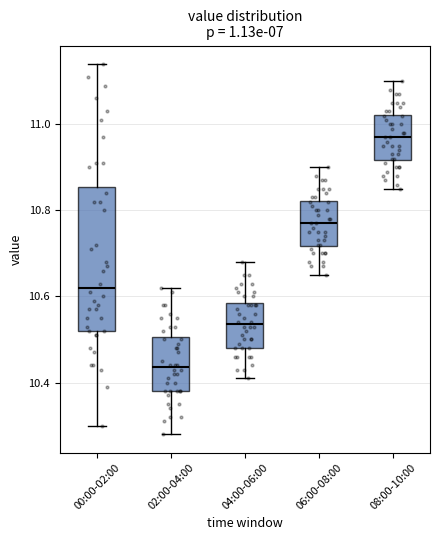

Where is the lower edge of the box for 00:00-02:00 on the y-axis? The values are not printed on the chart, so give them approximately, as read against the axis.

10.52